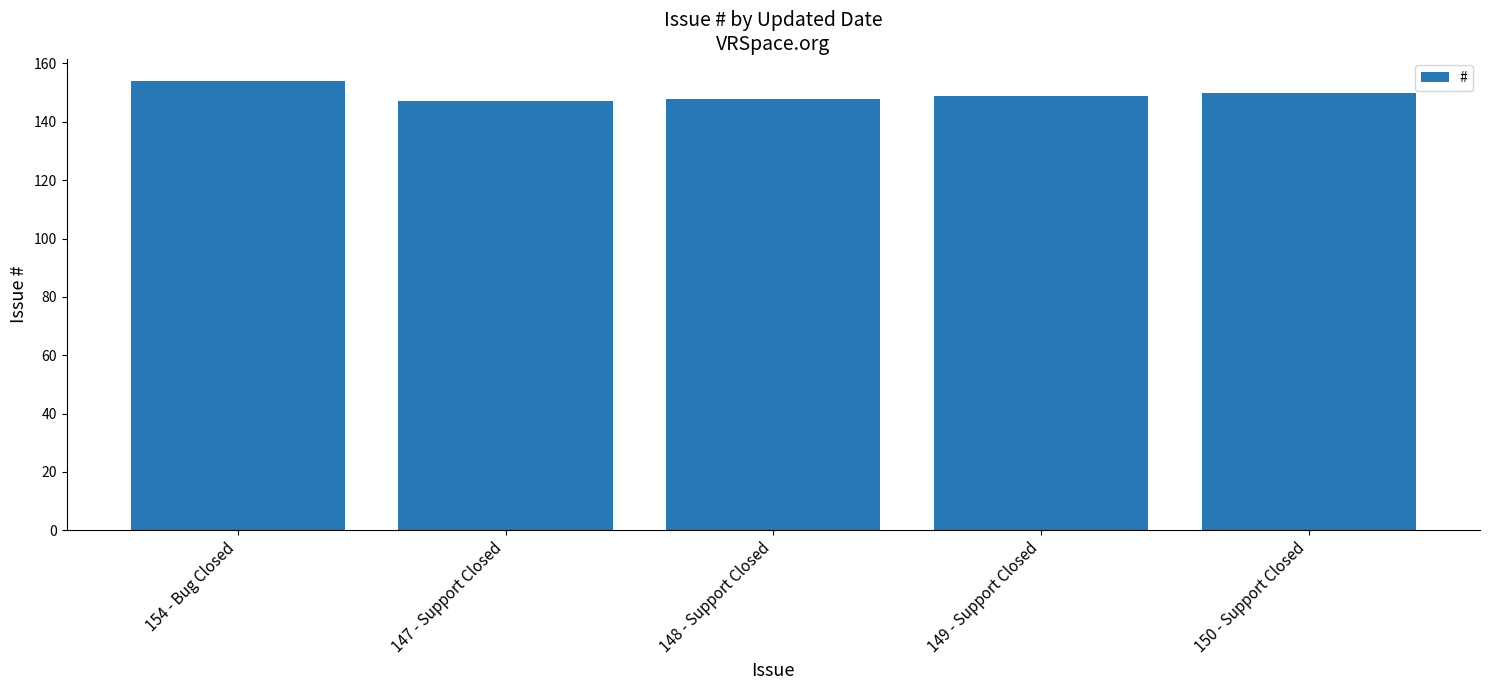

How many bars are there in total?

5